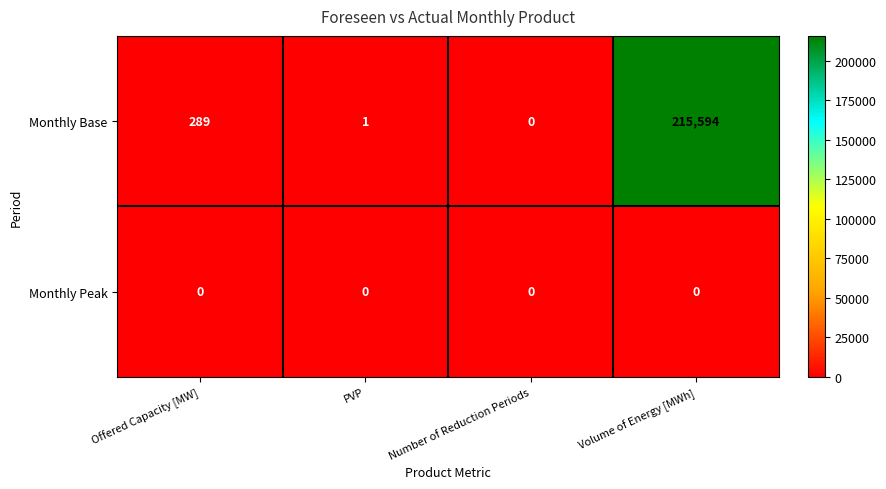

What is the total value across all series at Offered Capacity [MW]?

289